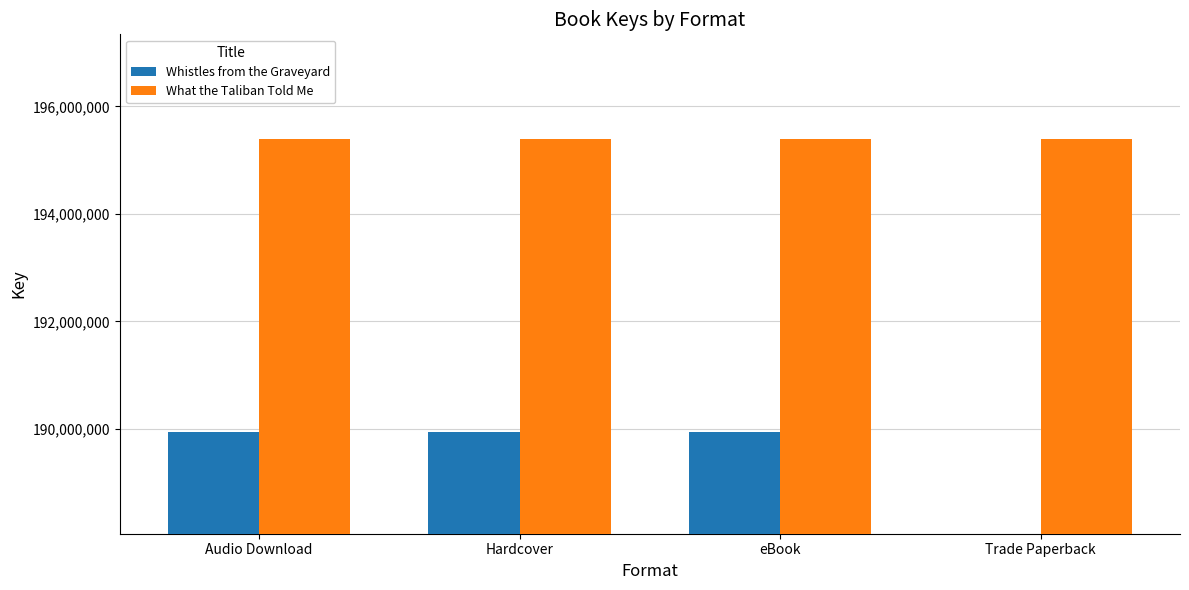

At which label does What the Taliban Told Me reach its minimum?

Audio Download